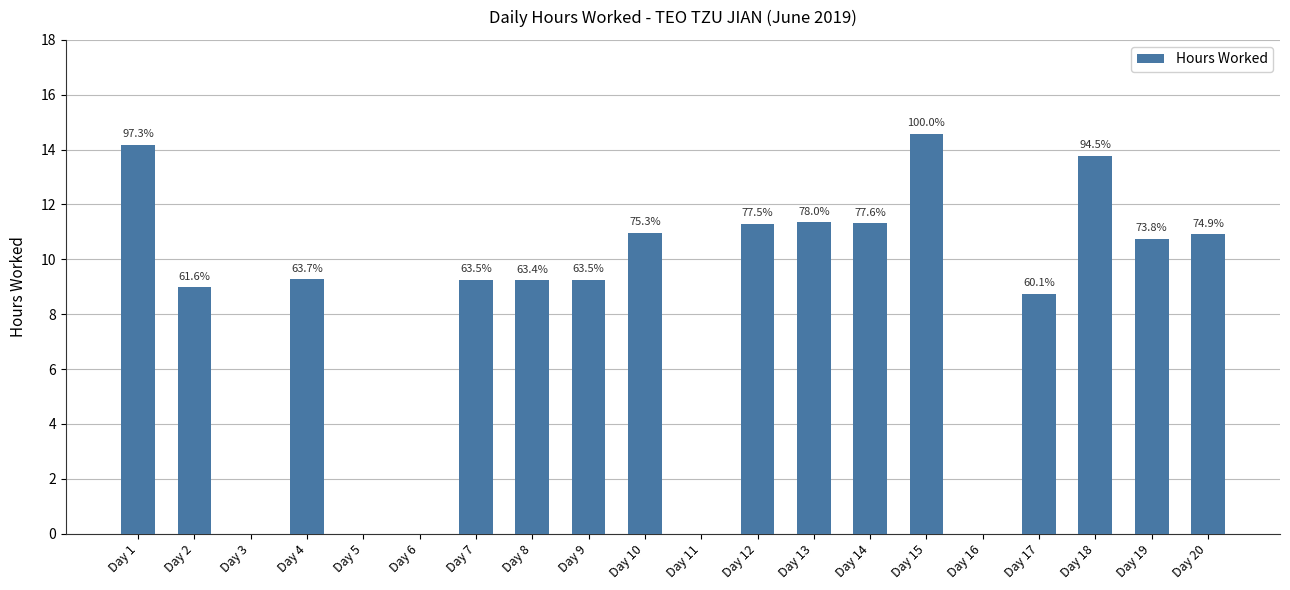

What is the value of the 13th bar from the left?

11.4